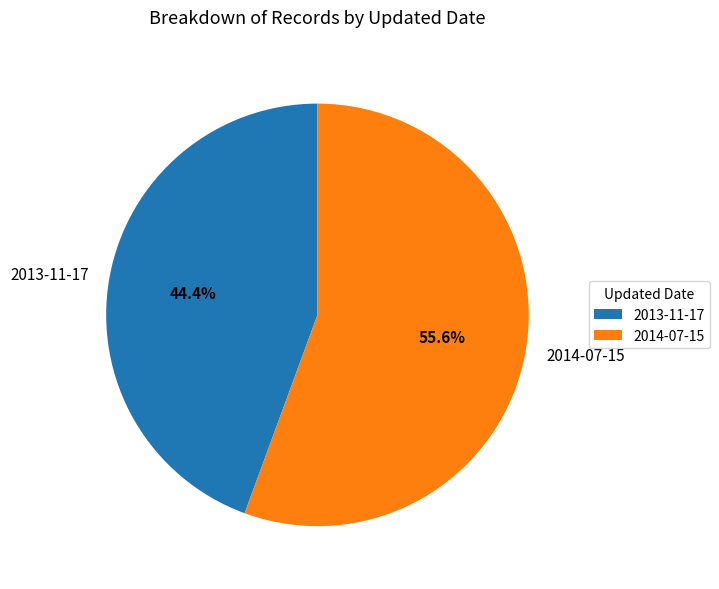

What is the smallest slice in the pie chart?

2013-11-17